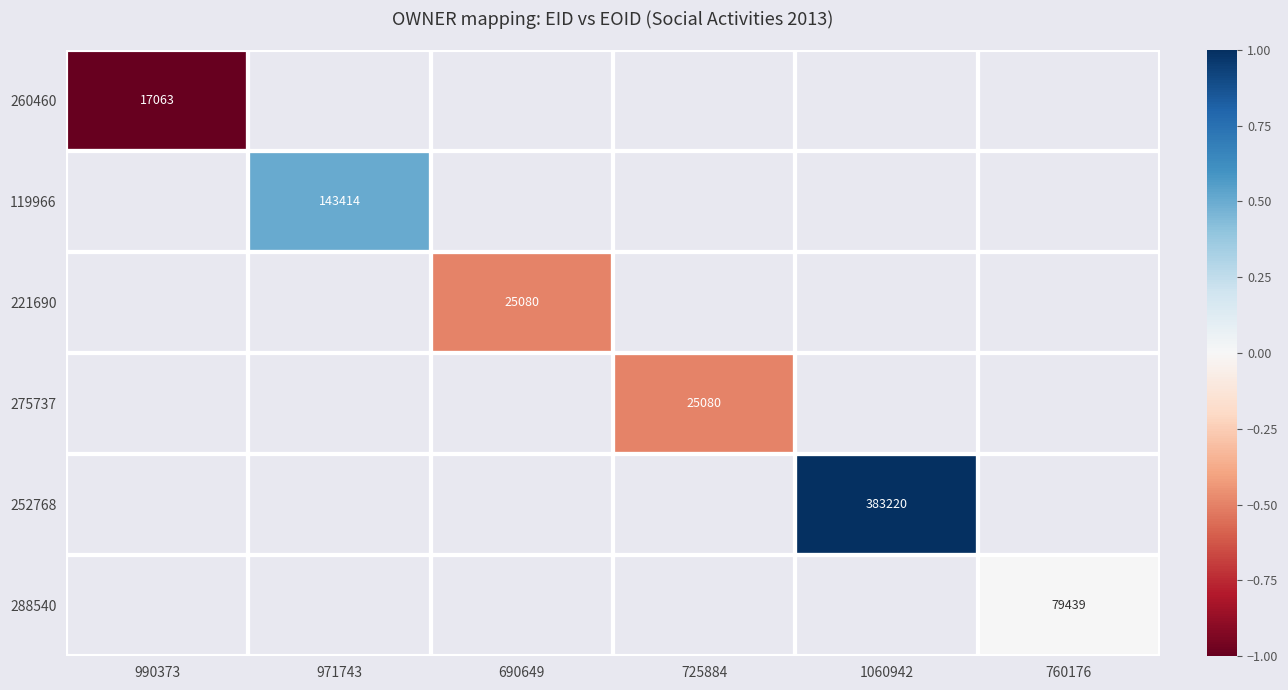

The value of 275737 at 725884 is 25080. True or false?

True